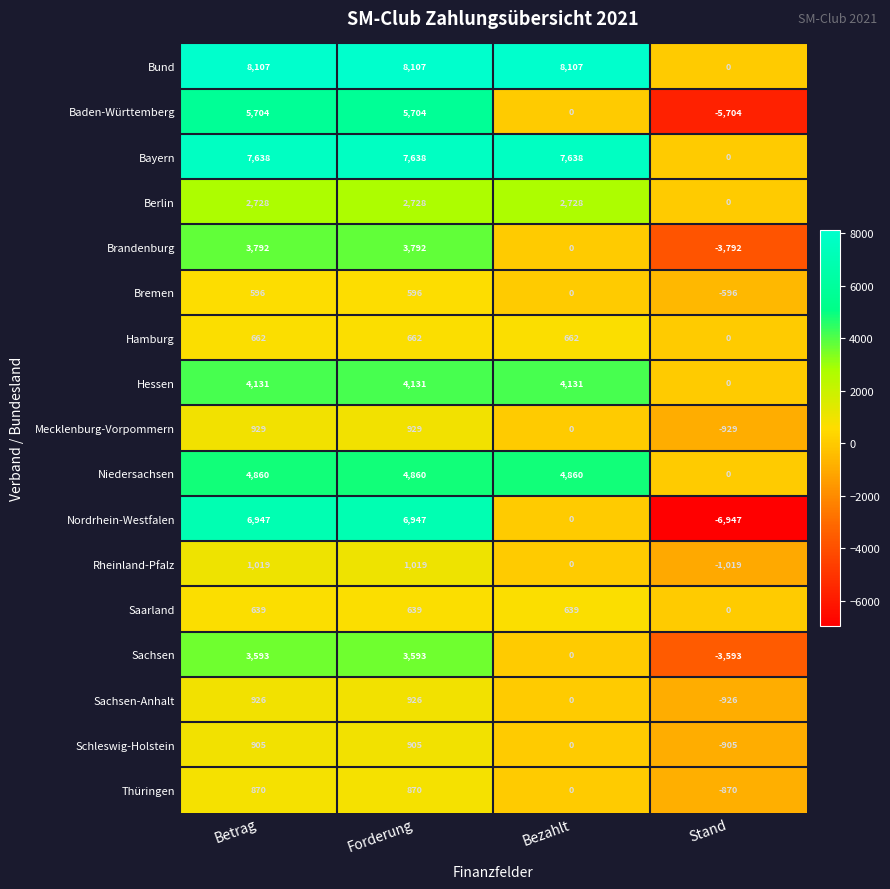

What is the difference between the maximum and minimum values in the Saarland series?

639